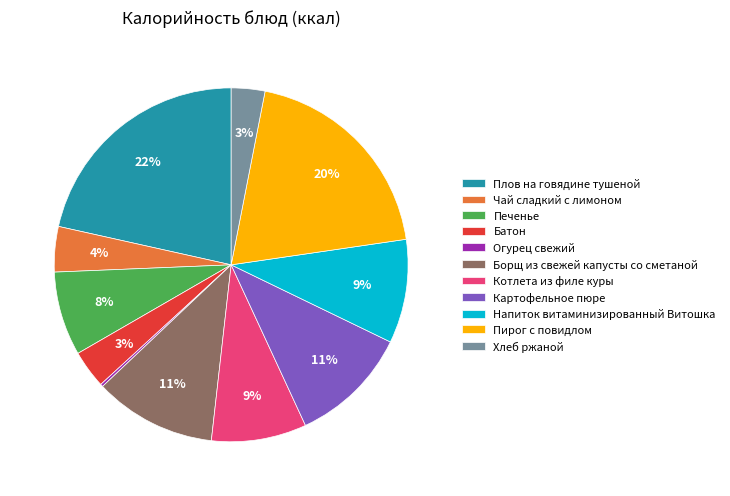

What percentage is the Печенье slice, to the nearest percent?

8%